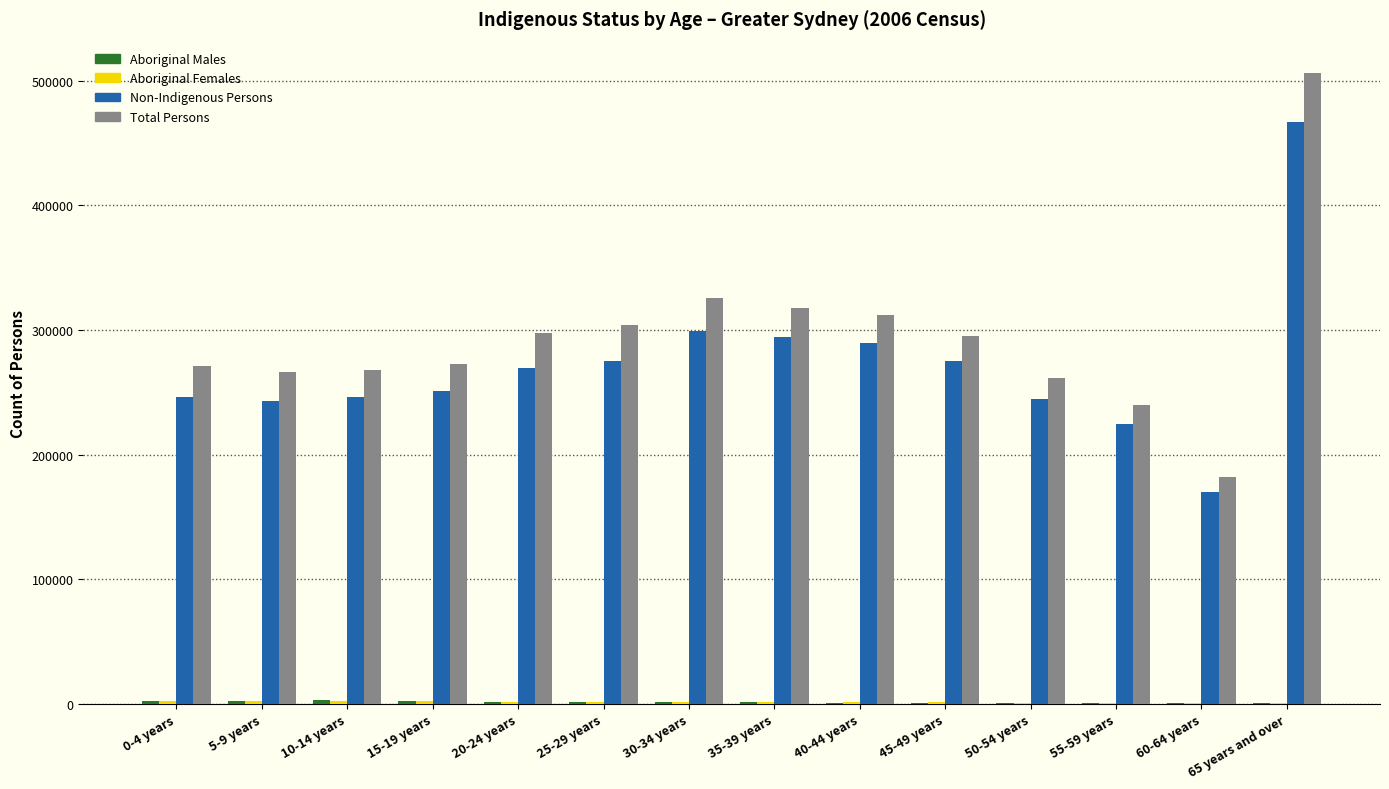

Between 5-9 years and 65 years and over, which series saw the biggest shift?

Total Persons